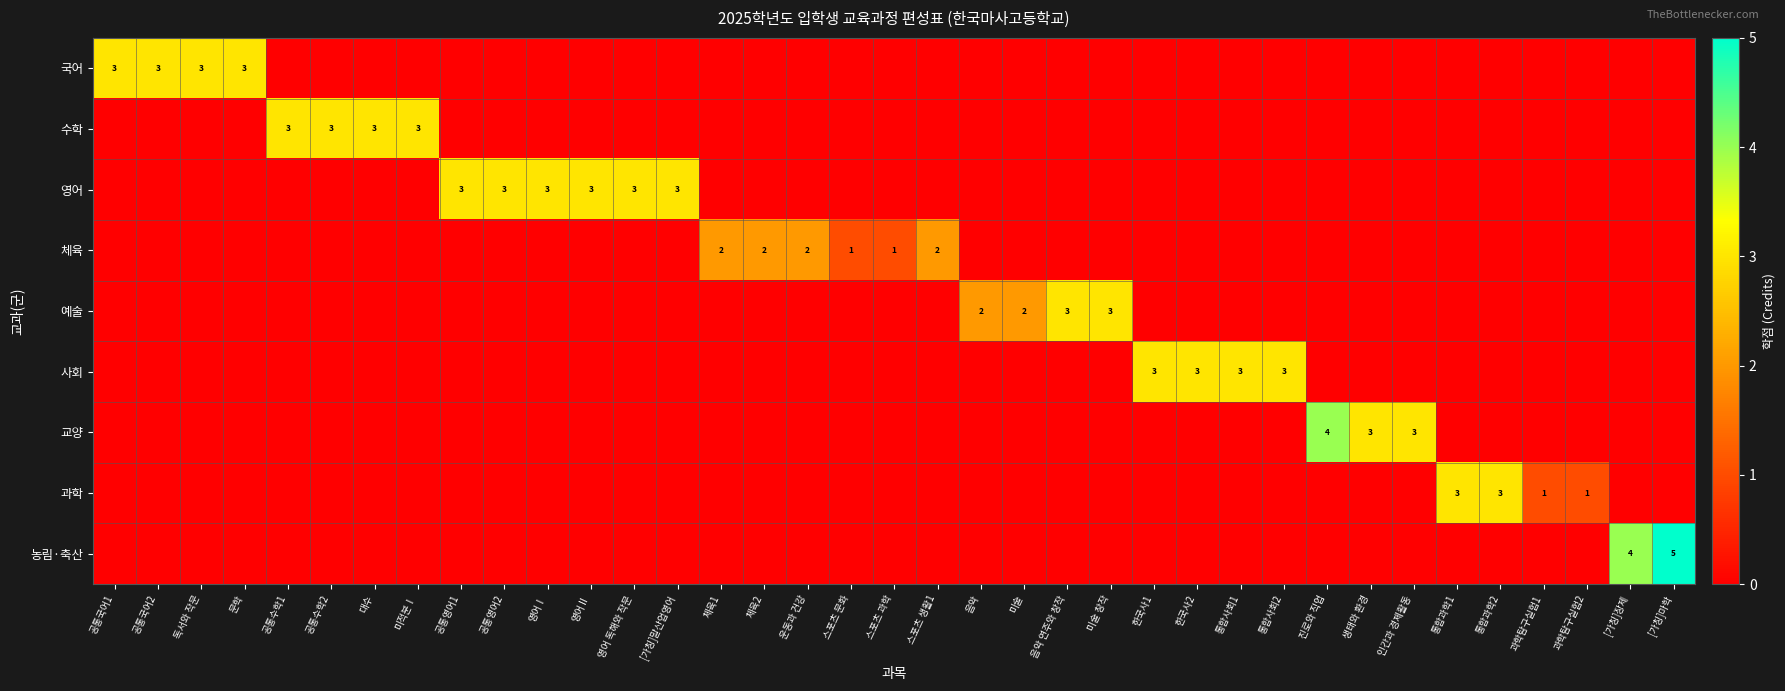

The value of 과학 at 통합과학1 is 3. True or false?

True